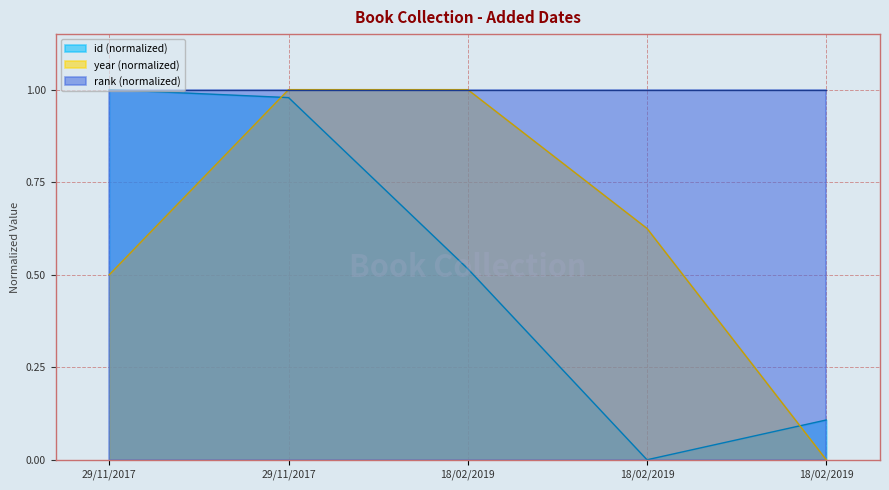

The value of year at 29/11/2017 is 0.1. True or false?

False